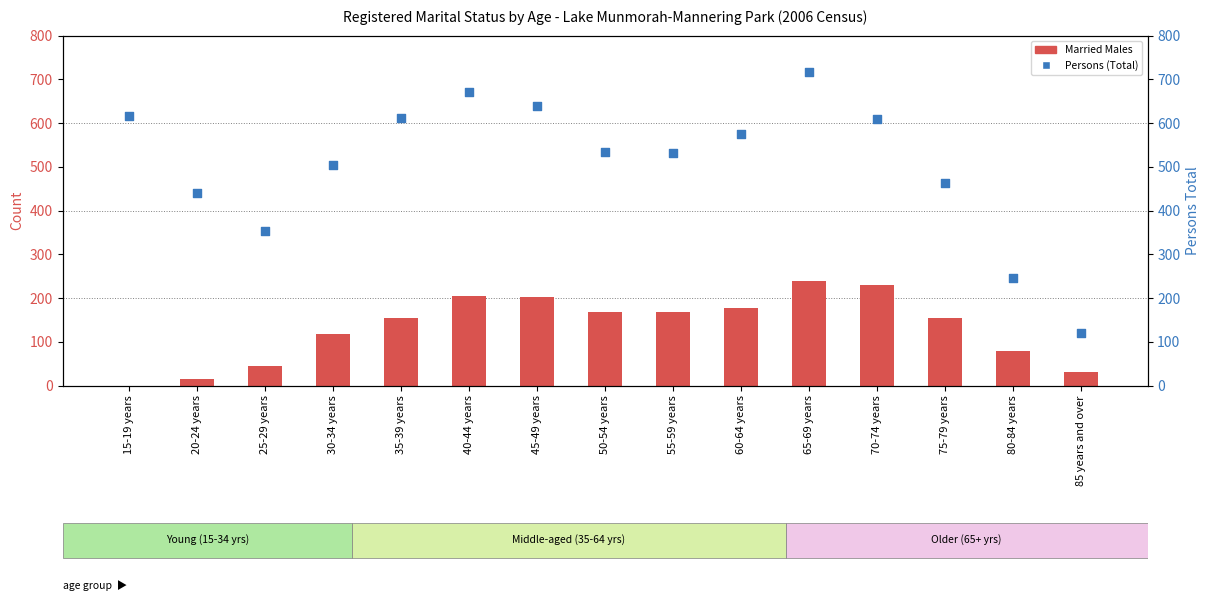

Is the value of Married Males at 25-29 years greater than the value of Persons (Total) at 30-34 years?

No